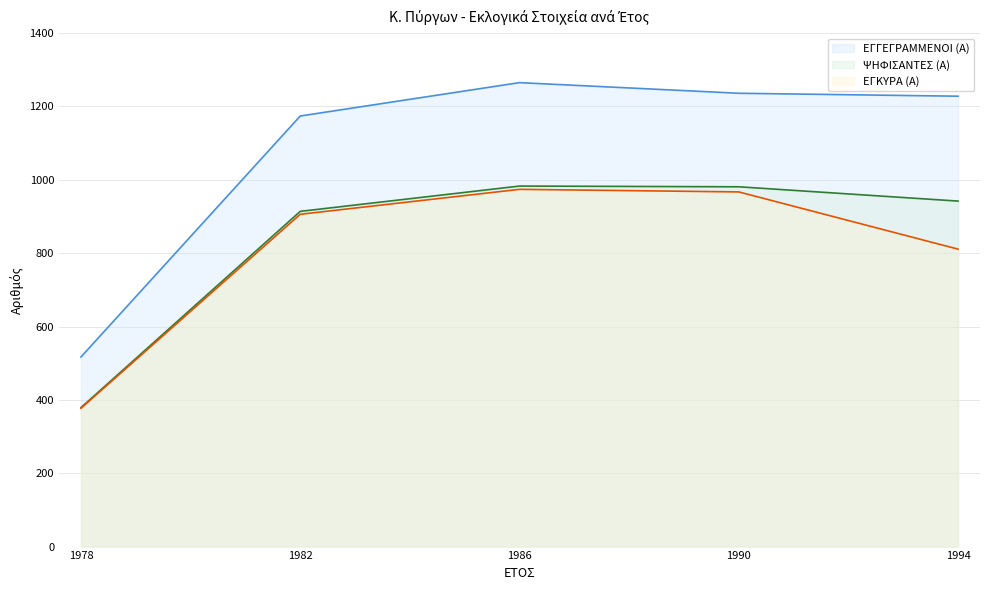

What is the spread (max minus min) of values at 1990?

269